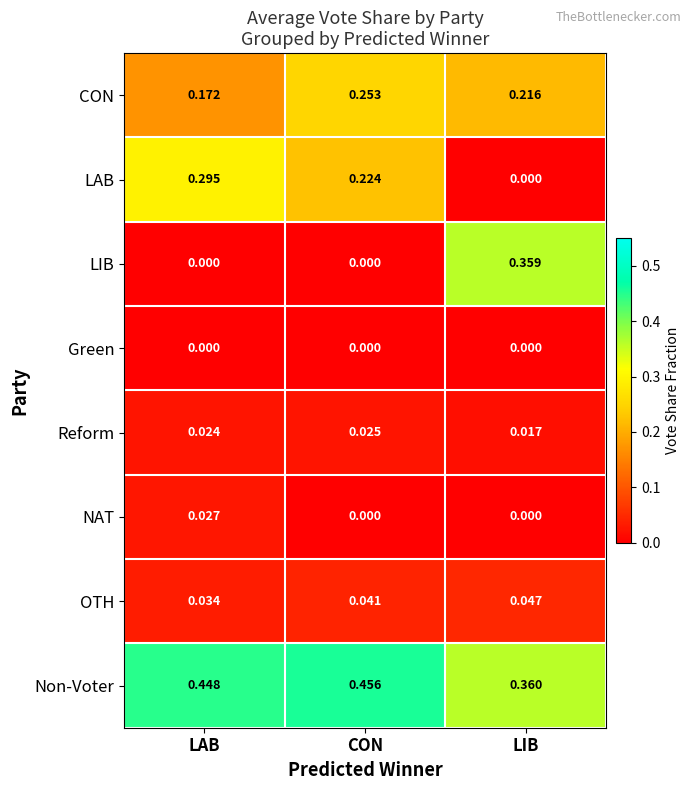

Which label corresponds to the largest value in the chart?

CON